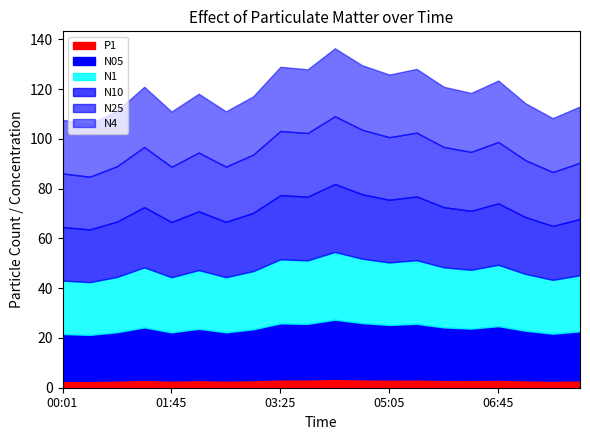

True or false: N05 and N1 cross at least once.

False